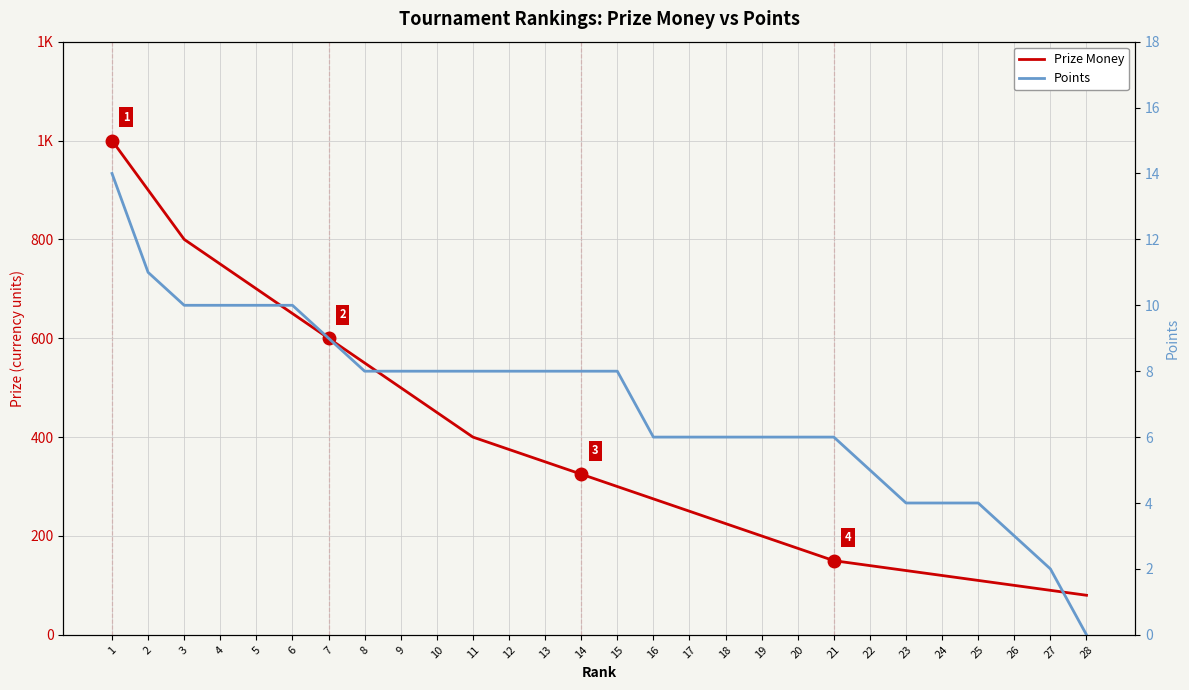

What is the value of the Points point at the 22nd from the left?

5